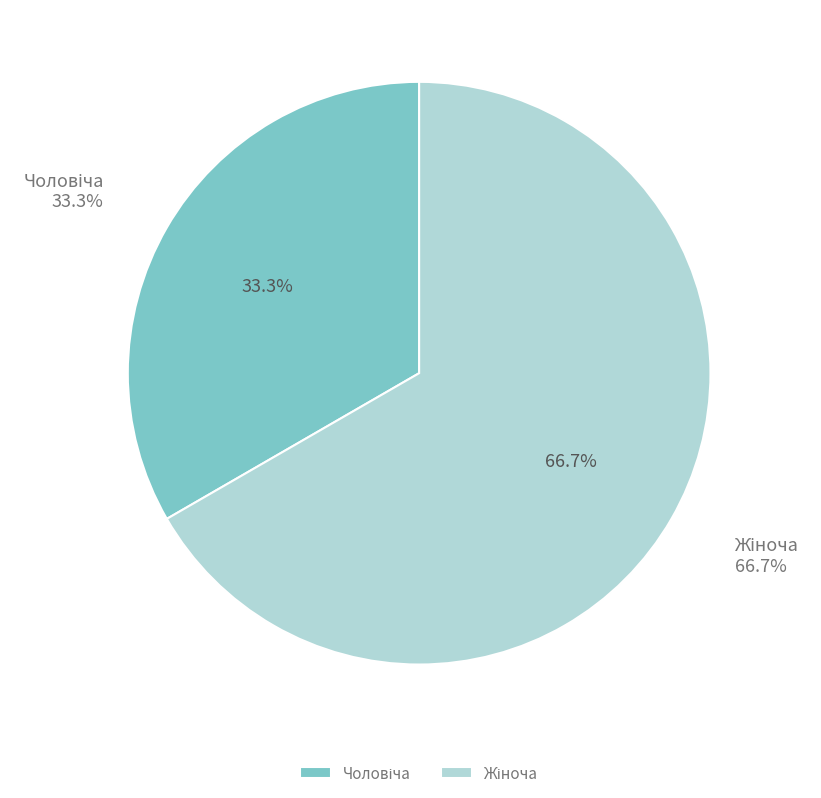

Does Жіноча account for over 50% of the chart?

Yes